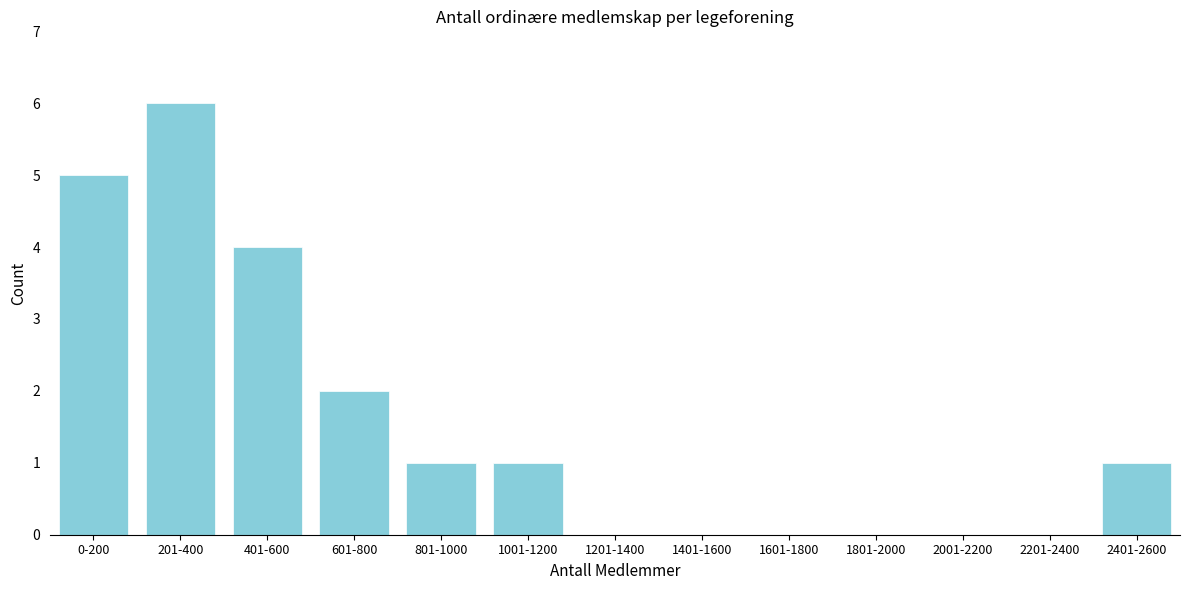

Reading right to left, extract all data points from this chart.

2401-2600=1	2201-2400=0	2001-2200=0	1801-2000=0	1601-1800=0	1401-1600=0	1201-1400=0	1001-1200=1	801-1000=1	601-800=2	401-600=4	201-400=6	0-200=5